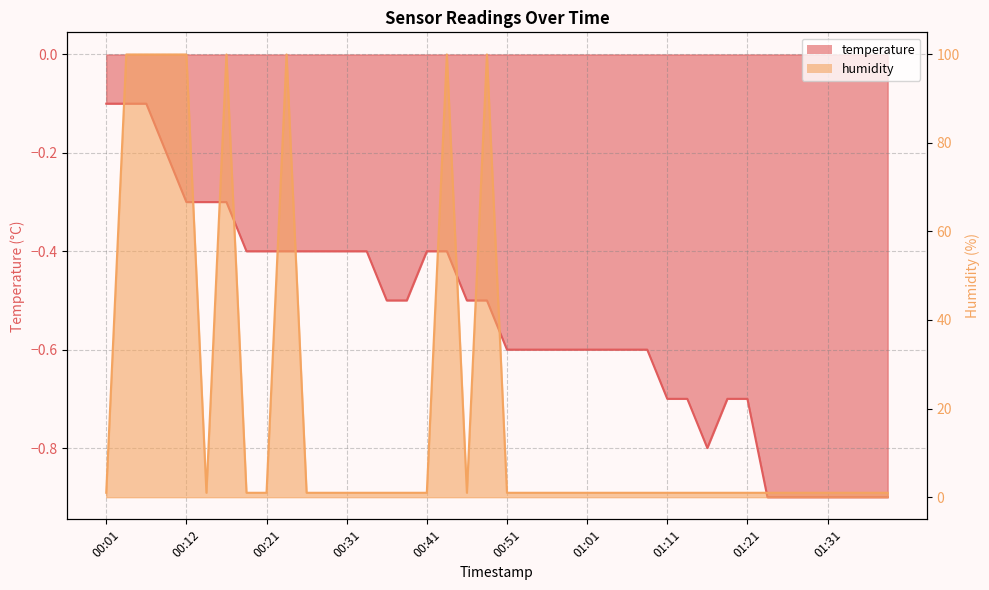

List the series in order of their overall mean, lowest first.

temperature, humidity